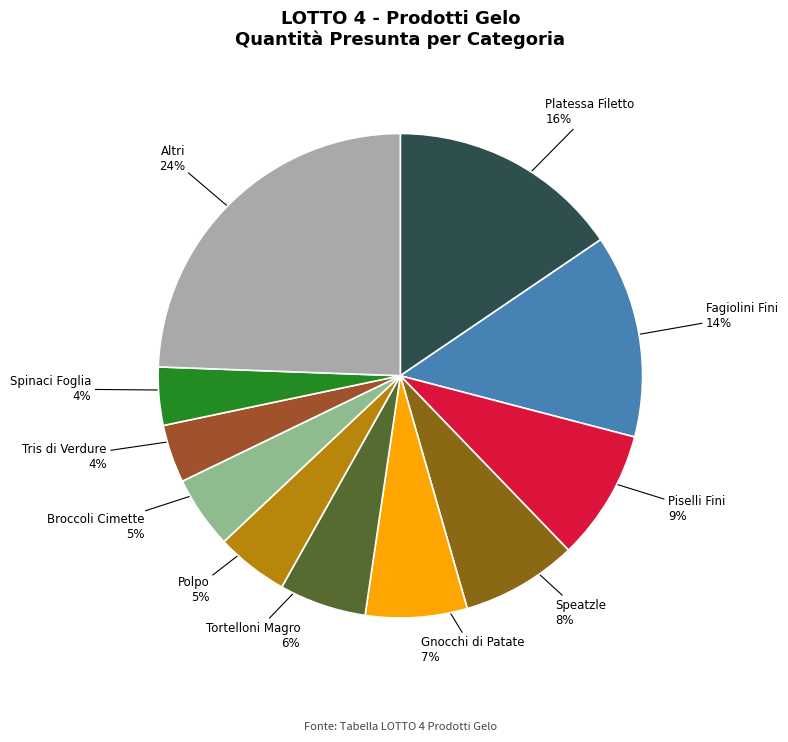

Approximately how many times larger is the value at Gnocchi di Patate compared to Piselli Fini?

0.8